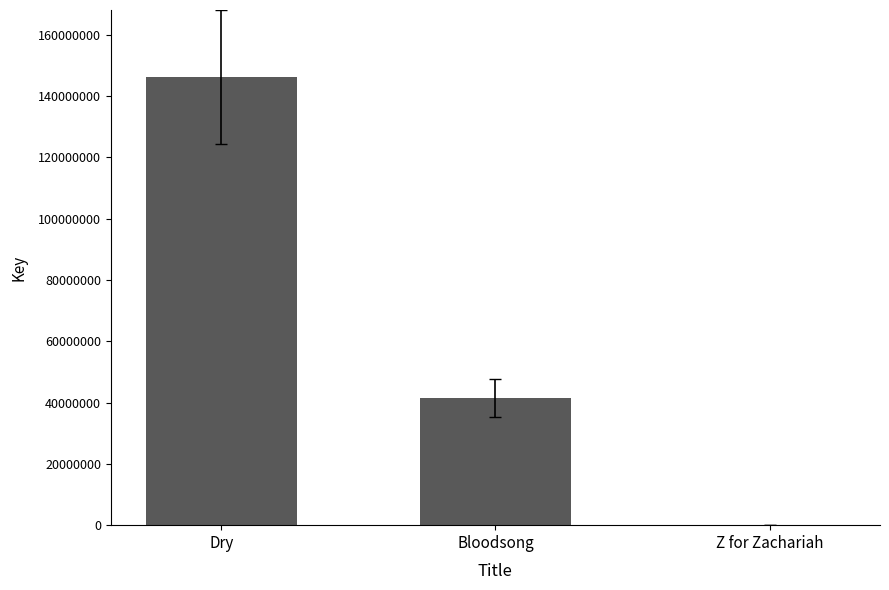

Which has a higher value, Z for Zachariah or Bloodsong?

Bloodsong